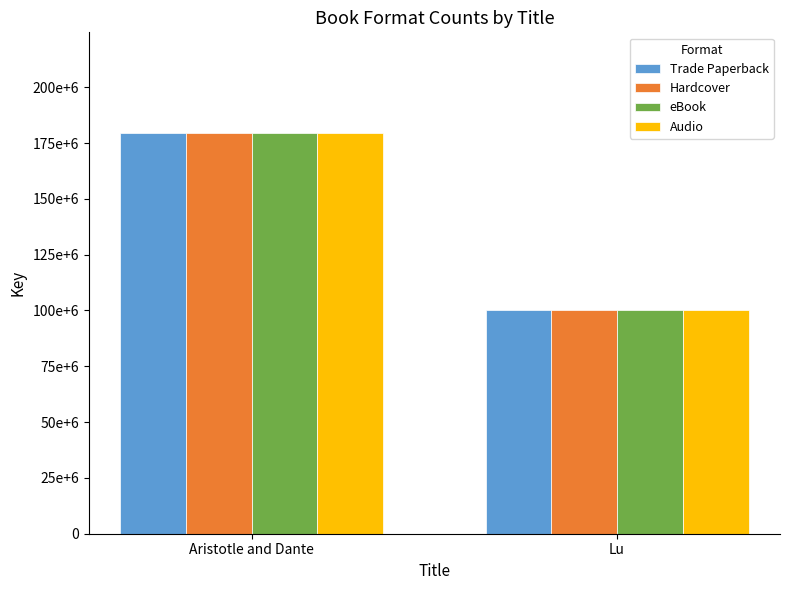

What is the maximum value for Trade Paperback?

179674186